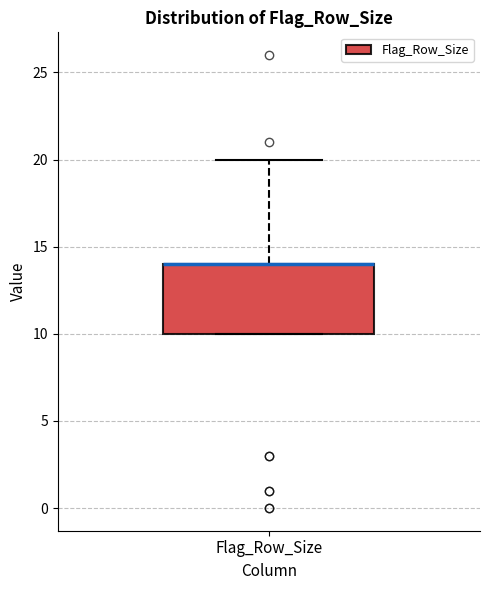

Read this box plot against the y-axis: the position of the median line, the range covered by the box, and the ends of both whiskers. The values are not printed on the chart, so give them approximately, as read against the axis.

median 14 (drawn on the box's upper edge), box 10 to 14, whiskers 10 to 20